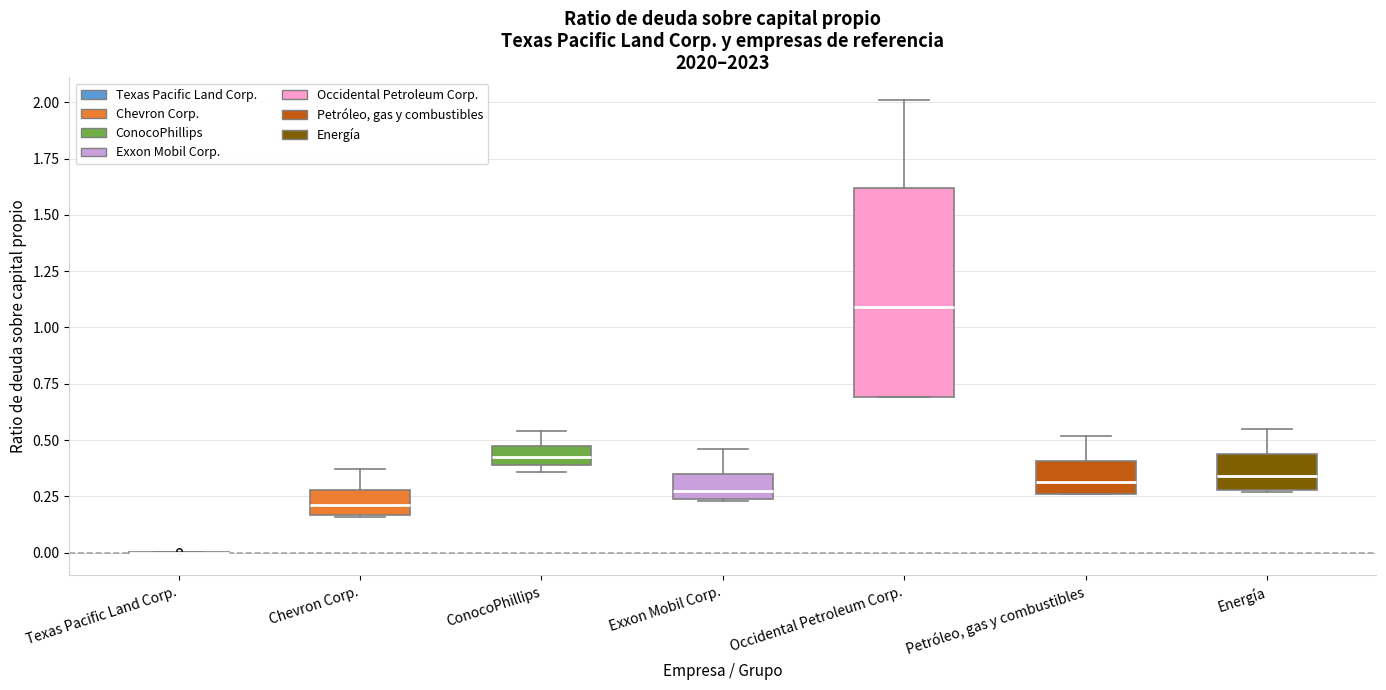

Comparing the boxes themselves (not the whiskers), which one is the tallest?

Occidental Petroleum Corp.